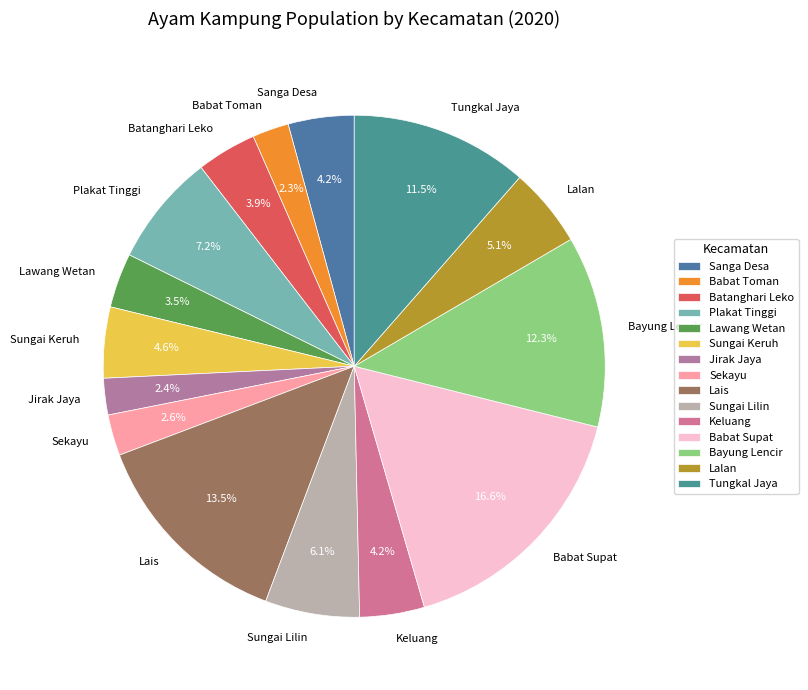

Which slice is the largest?

Babat Supat